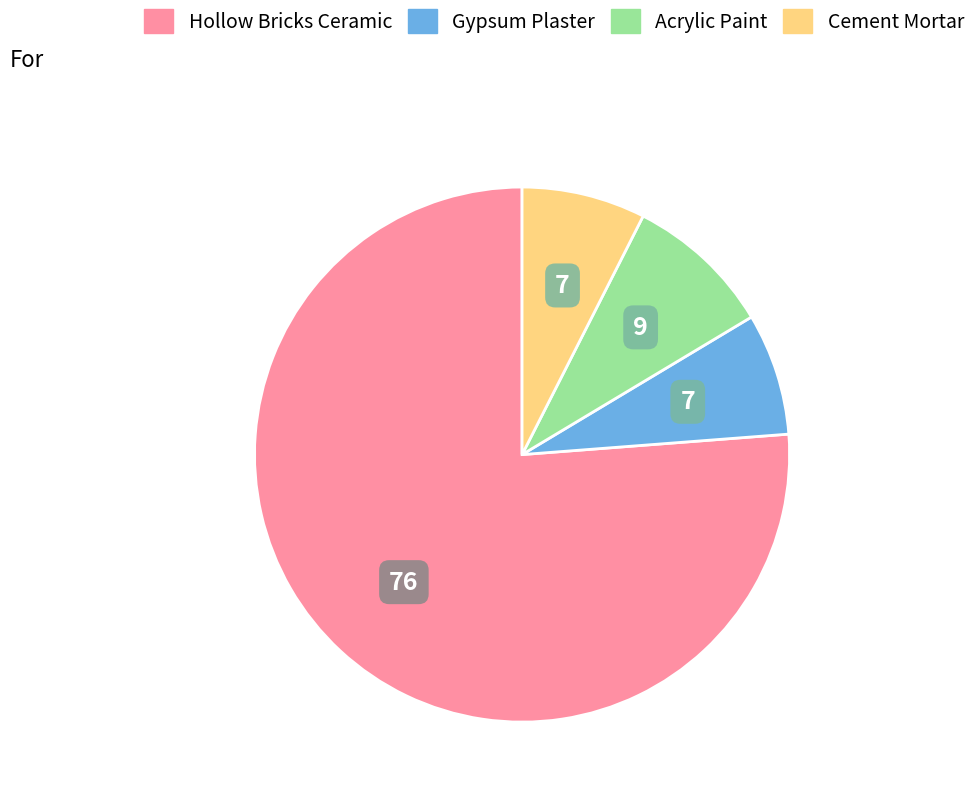

Is there any slice that represents more than half of the pie?

Yes